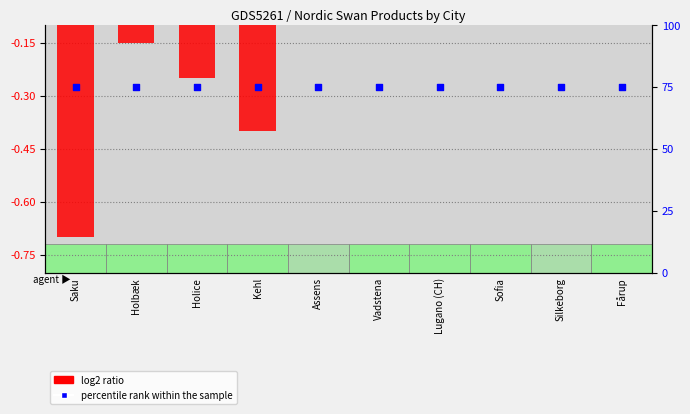

At how many categories does at least one series exceed 73?

10